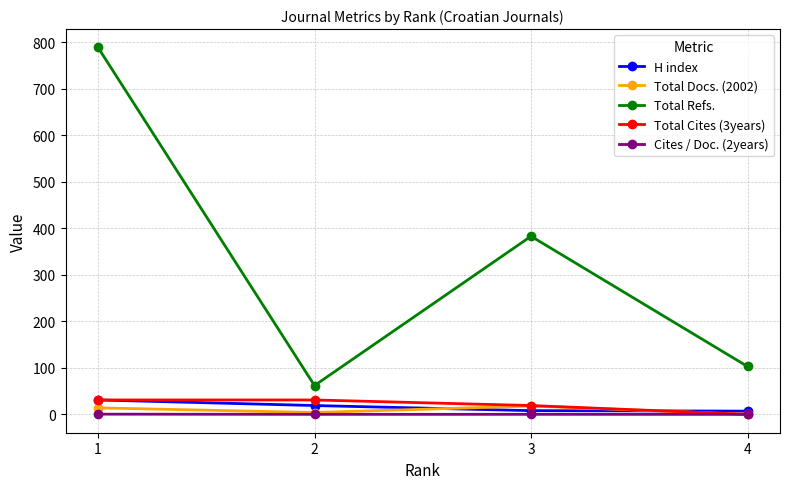

True or false: Total Refs. has more than 0 points higher than both neighbors.

True